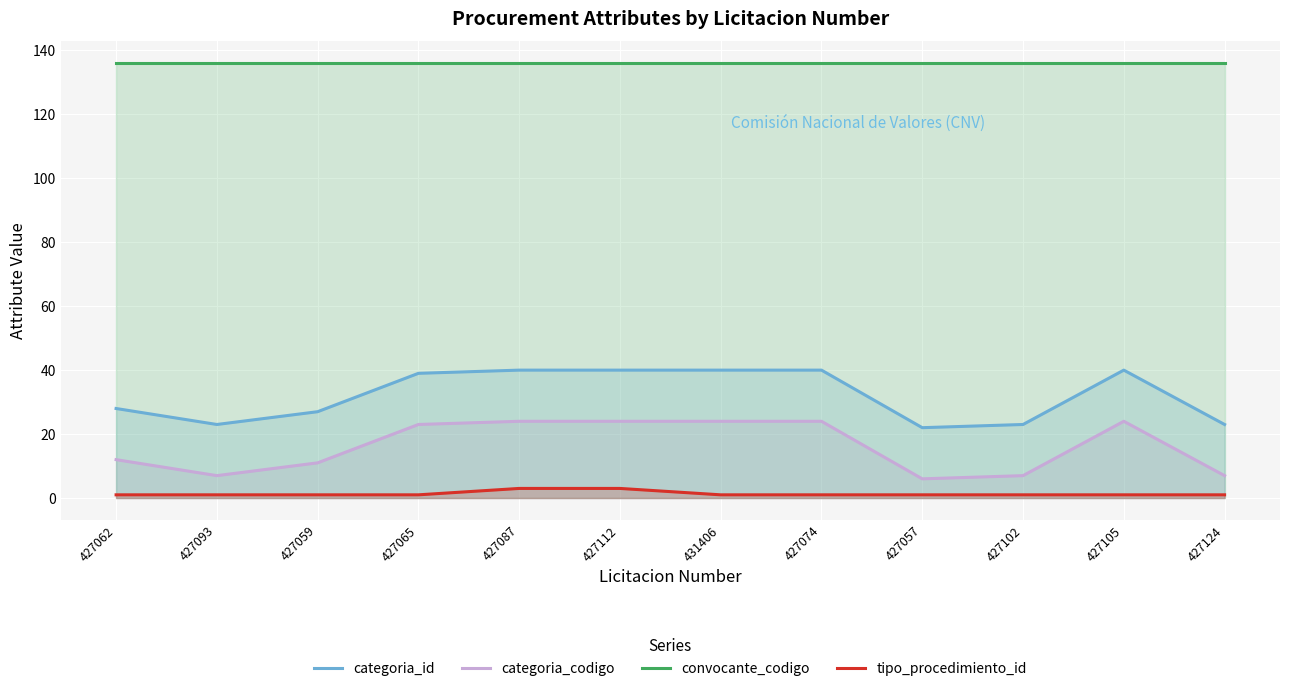

The convocante_codigo series shows 136 at 427074. True or false?

True